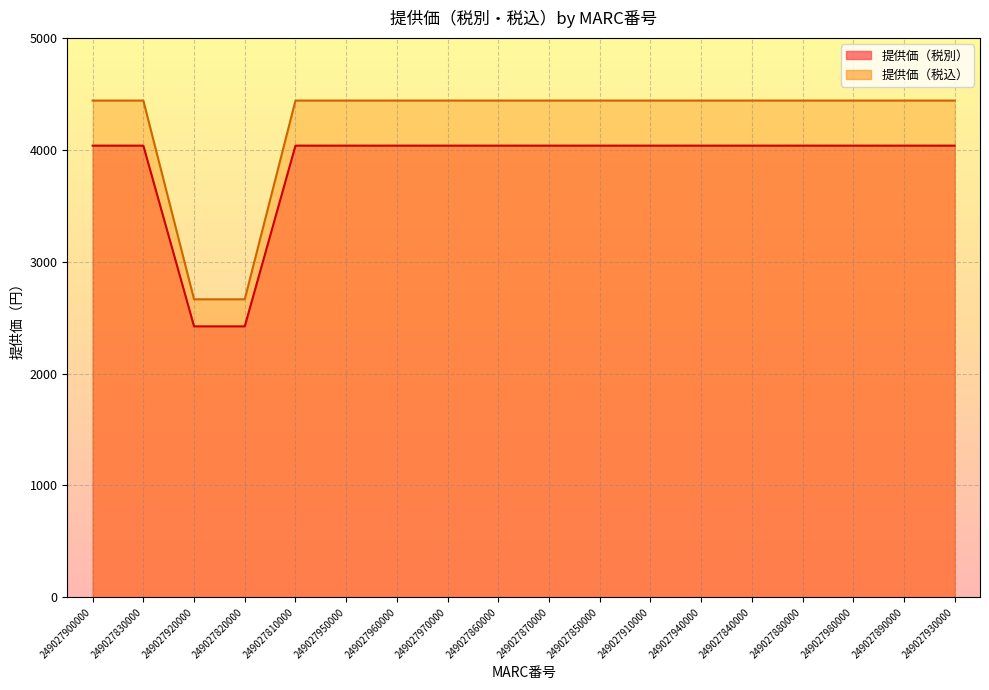

Rank the series by their maximum value, from highest to lowest.

提供価（税込）, 提供価（税別）